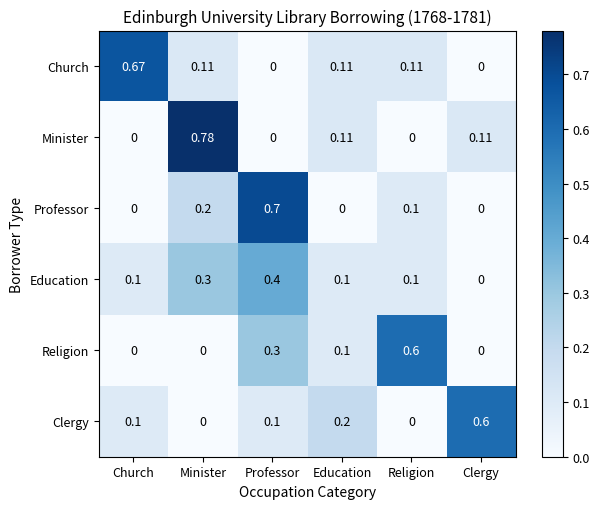

Between Minister and Religion, which series saw the biggest shift?

Minister